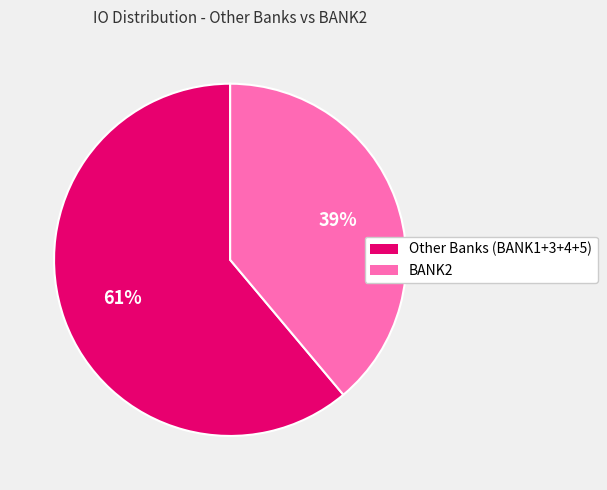

How many slices are in this pie chart?

2